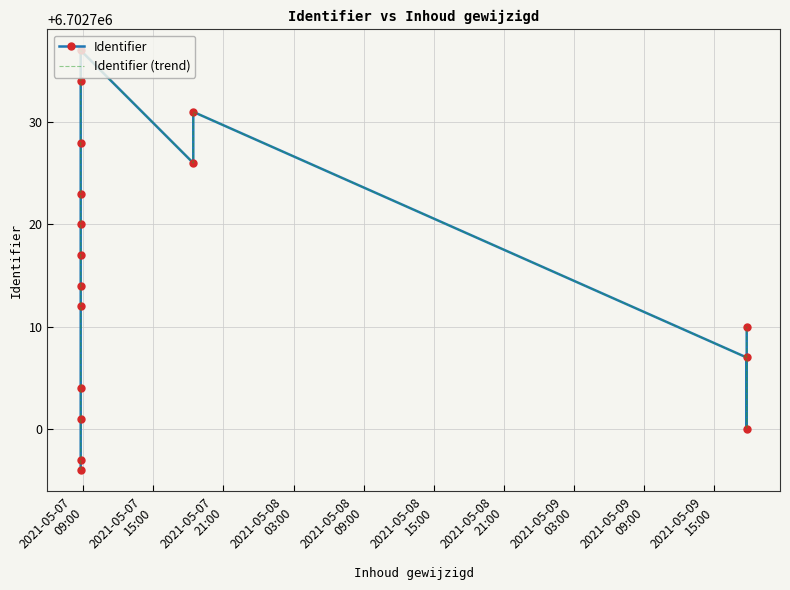

Reading left to right, extract all data points from this chart.

Identifier: 6702696	6702697	6702701	6702704	6702712	6702714	6702717	6702720	6702723	6702728	6702734	6702737	6702726	6702731	6702707	6702700	6702710
Identifier (trend): 6702696	6702697	6702701	6702704	6702712	6702714	6702717	6702720	6702723	6702728	6702734	6702737	6702726	6702731	6702707	6702700	6702710